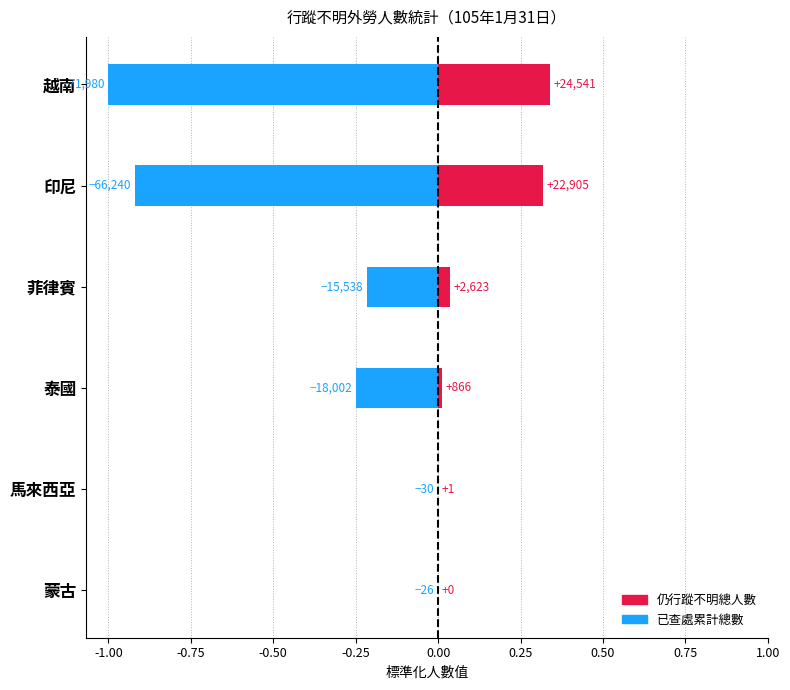

True or false: 仍行蹤不明總人數 has a value of 0.0 at 蒙古.

True